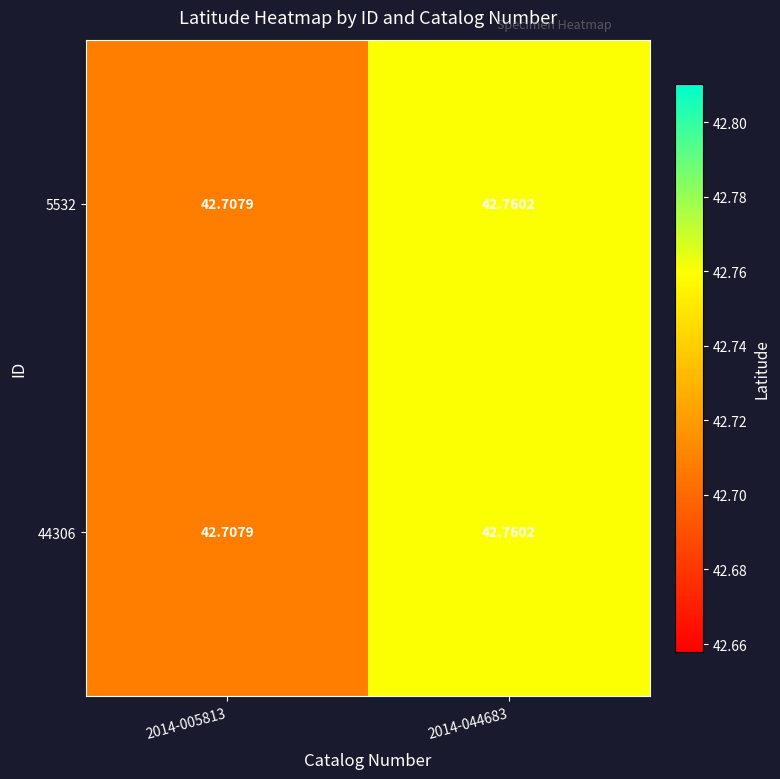

Is the value of 44306 at 2014-005813 greater than the value of 5532 at 2014-044683?

No